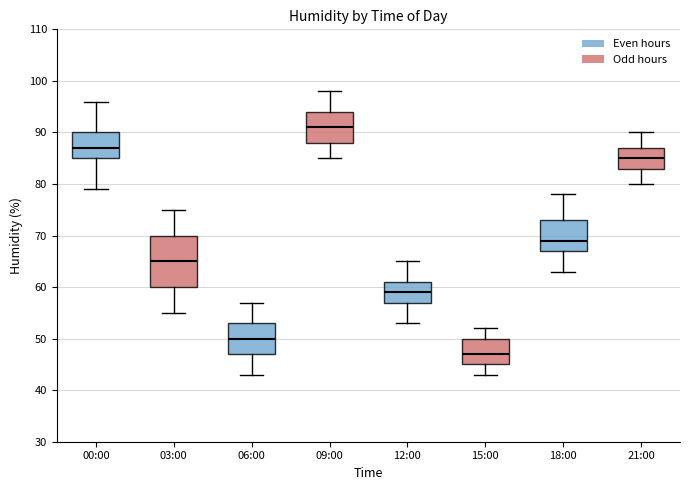

Which box has the highest median line?

09:00